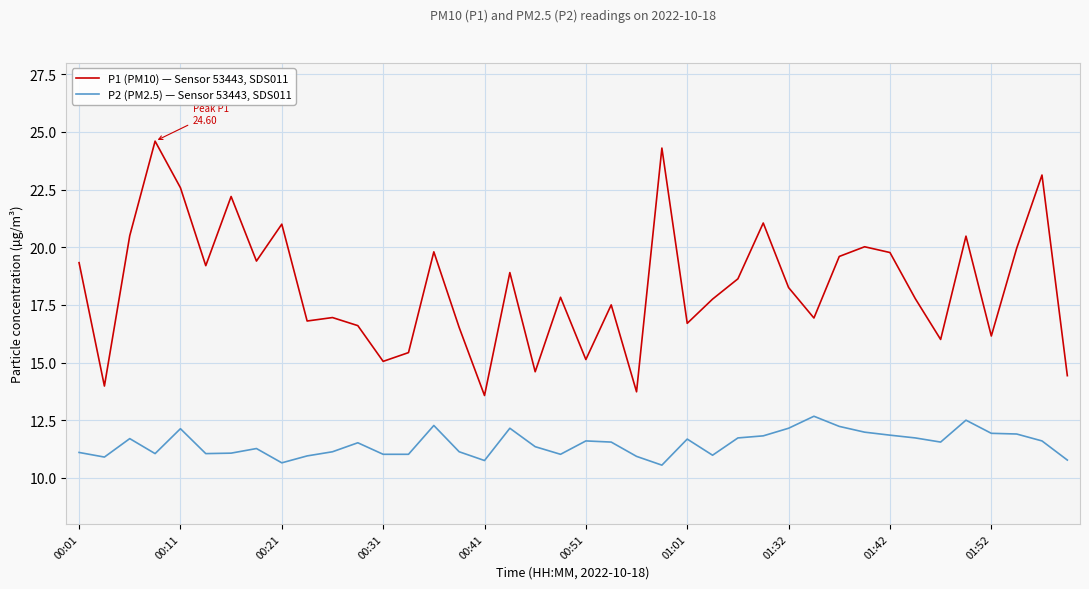

What is the highest value of the P2 (PM2.5) — Sensor 53443, SDS011 series?

12.7